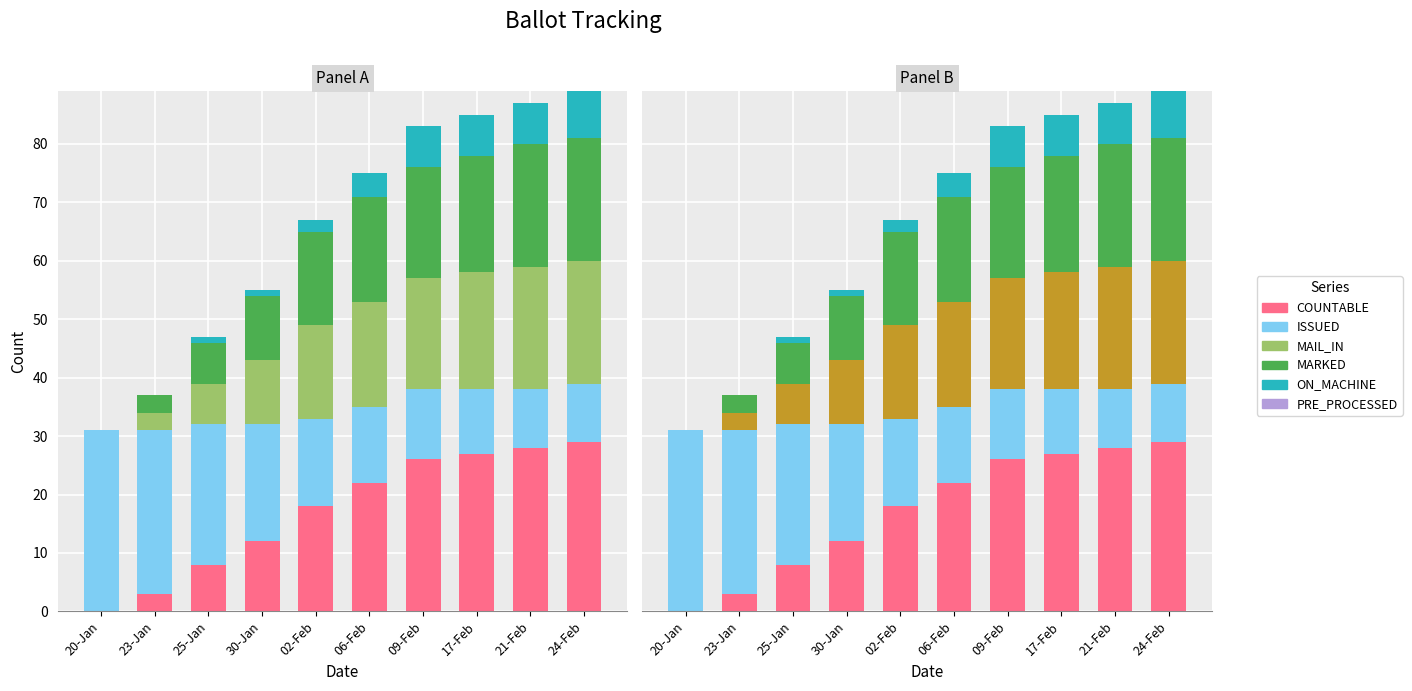

What is the total value across all series at 23-Jan?

37